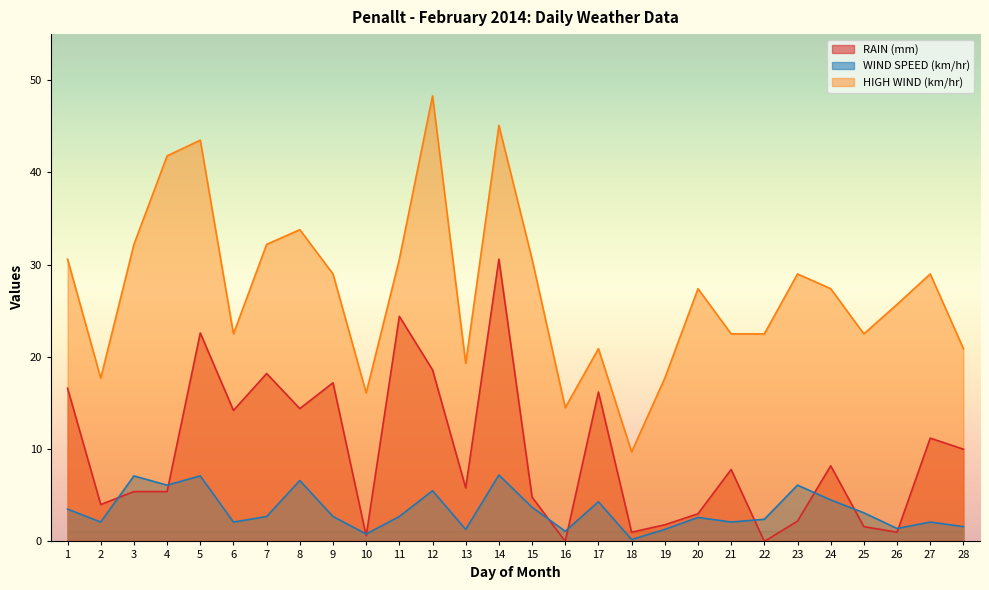

At which label does HIGH WIND (km/hr) first exceed 27?

1